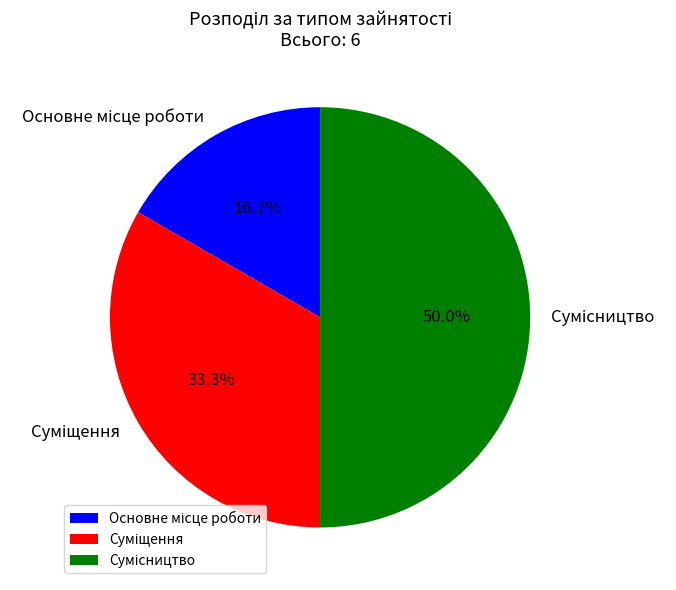

Approximately how many times larger is the value at Сумісництво compared to Суміщення?

1.5